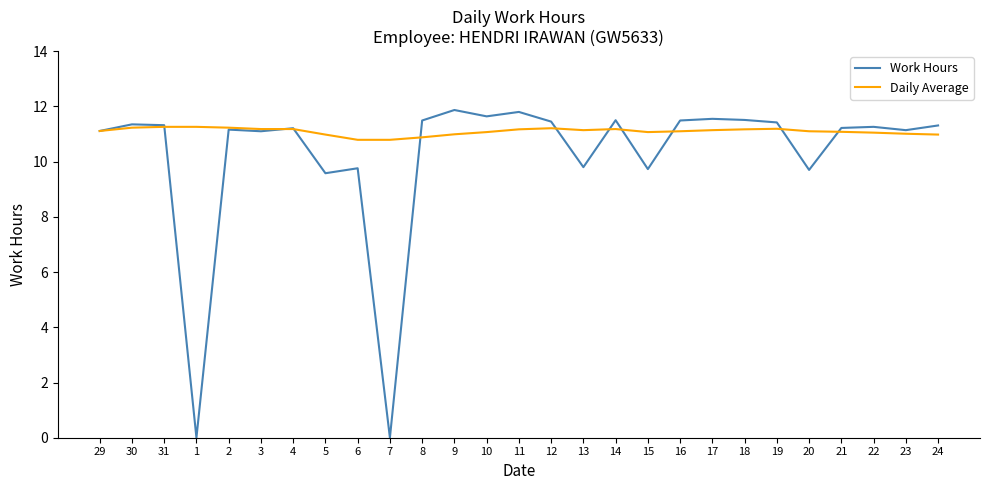

Which series has the largest range (max minus min)?

Work Hours